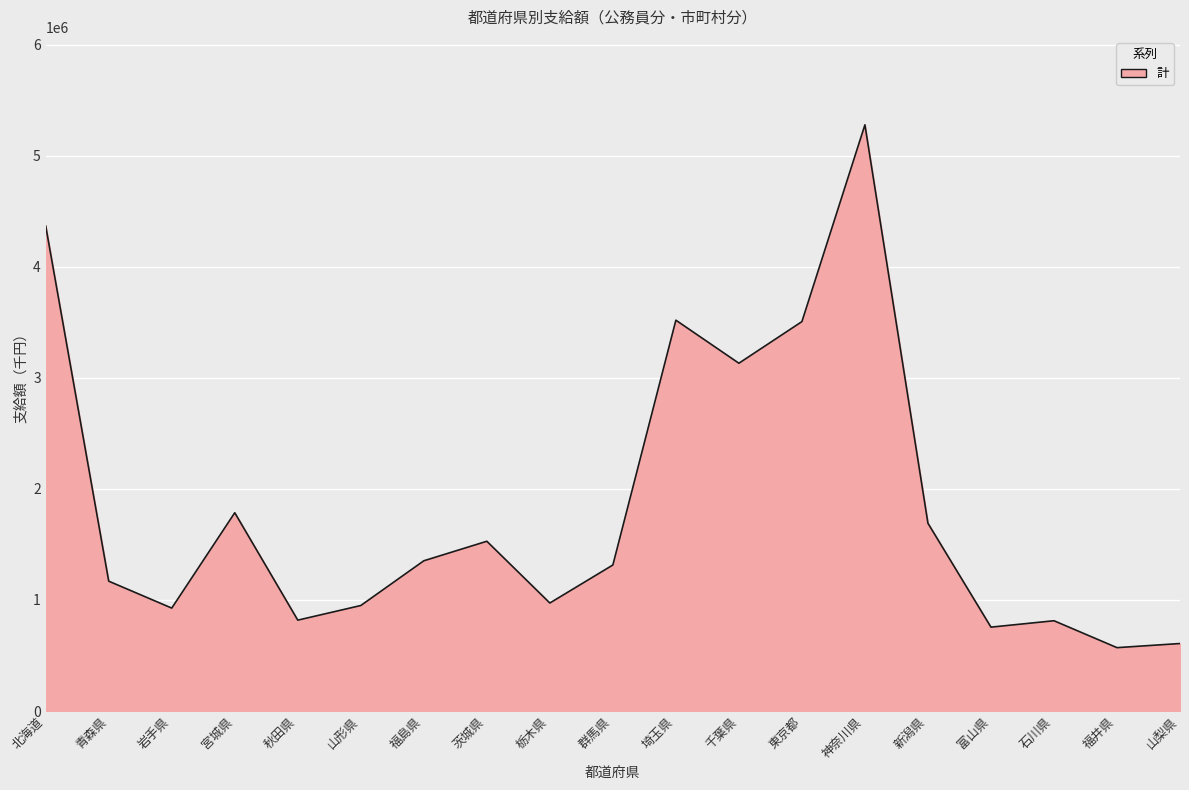

What is the smallest value displayed?

570700